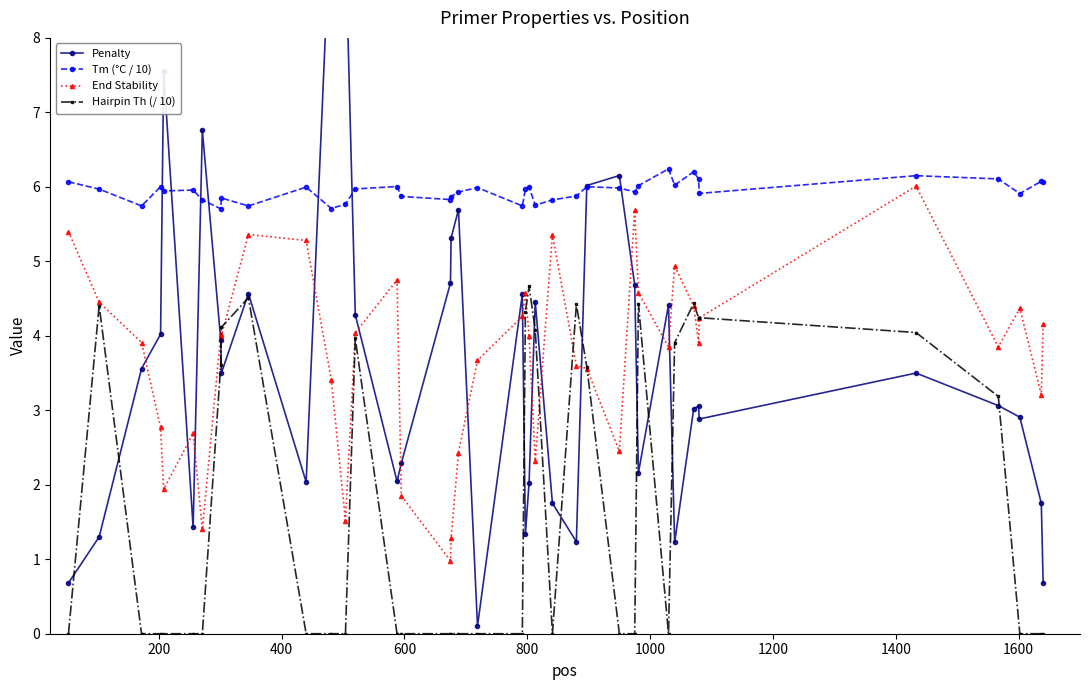

True or false: Penalty and Tm (°C / 10) intersect in this chart.

True